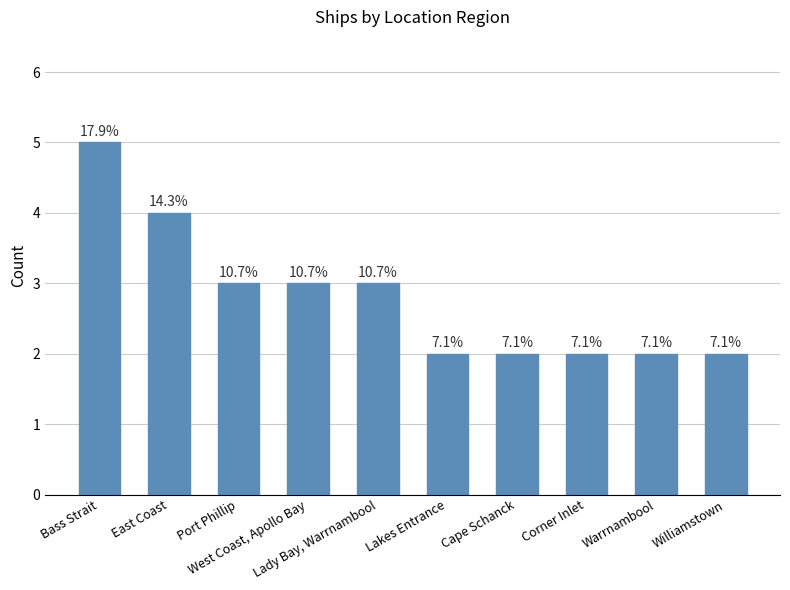

What is the difference between the values at Bass Strait and East Coast?

1